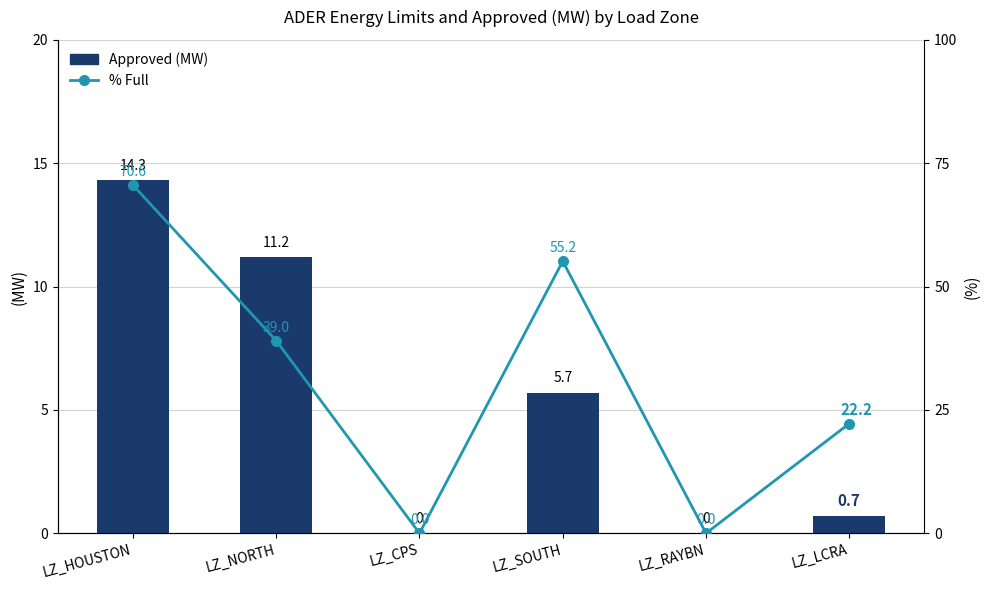

What is the total value across all series at LZ_SOUTH?

60.9